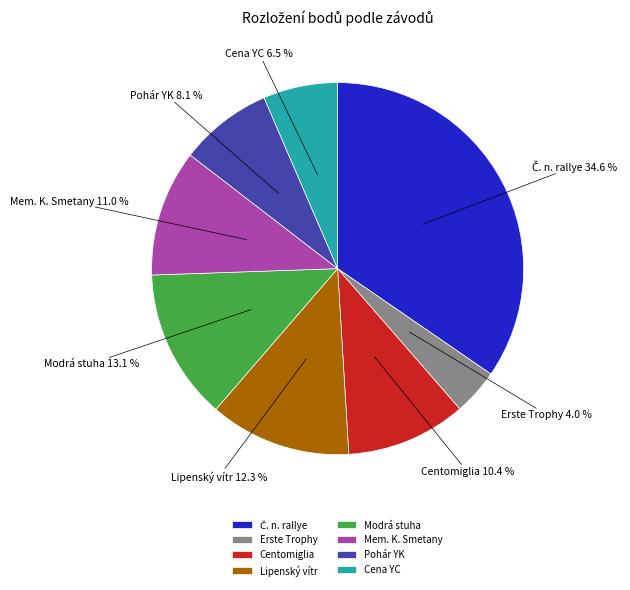

Count the number of slices in the pie.

8